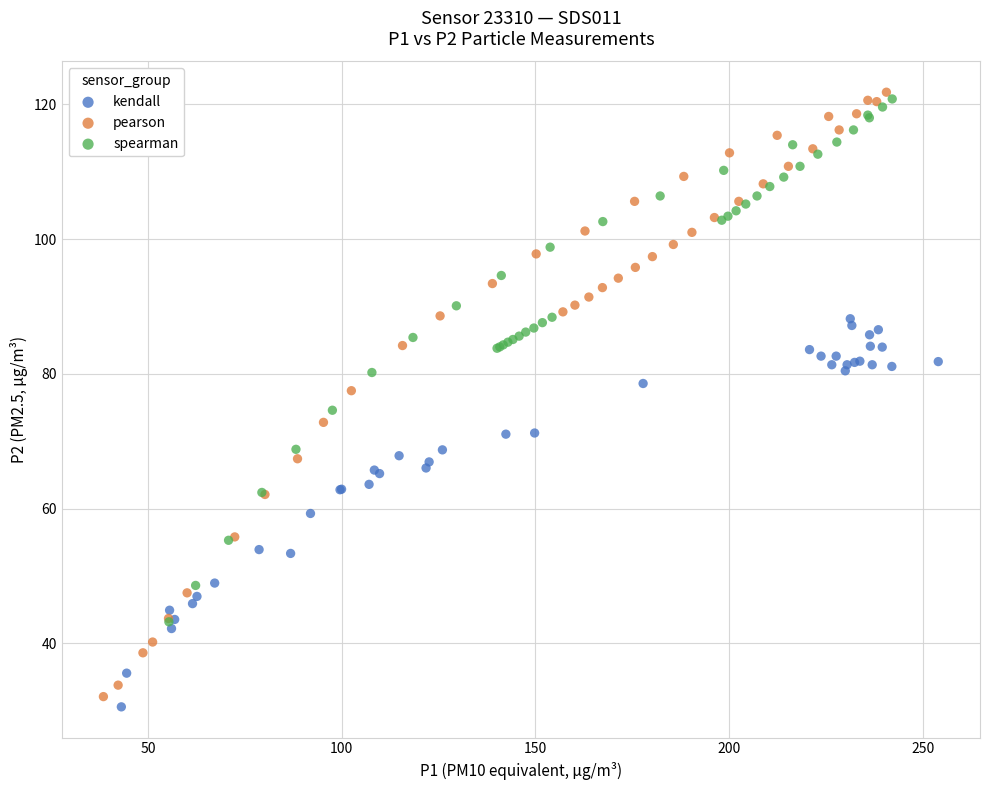

Which series has the widest spread of Y values?

pearson